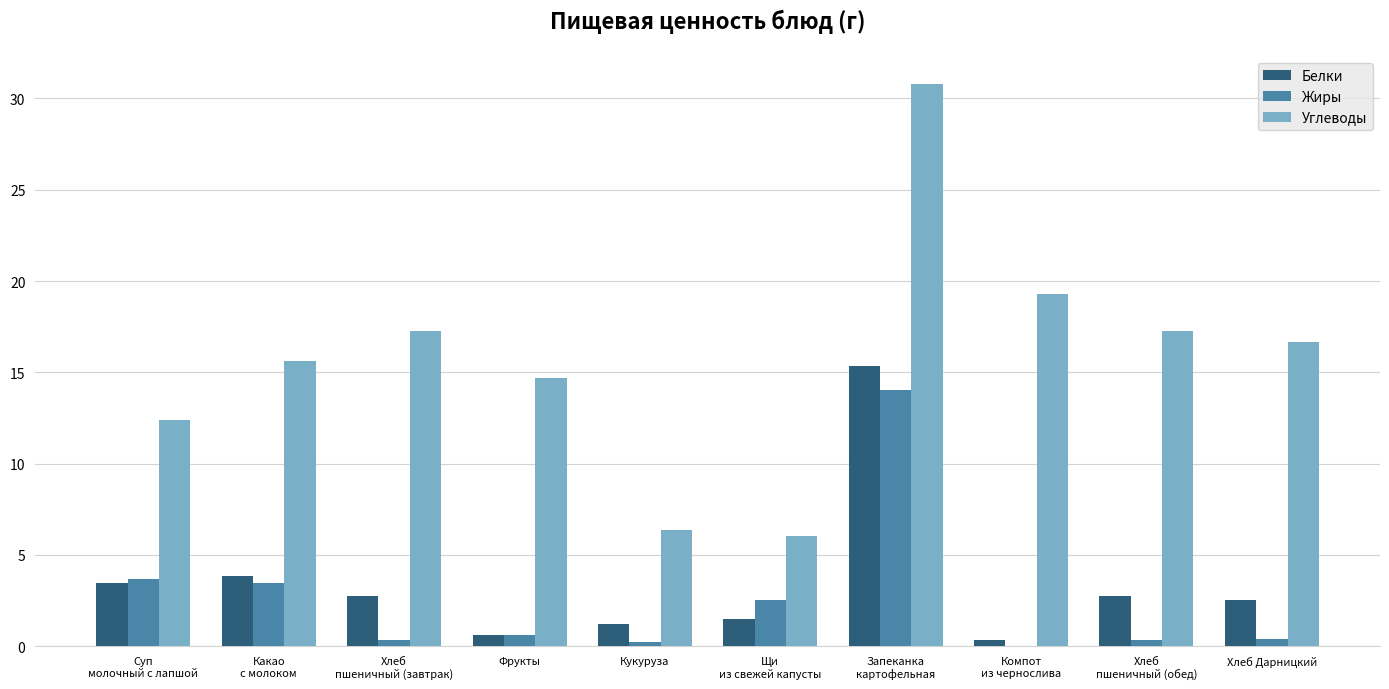

Count the number of data series in this chart.

3